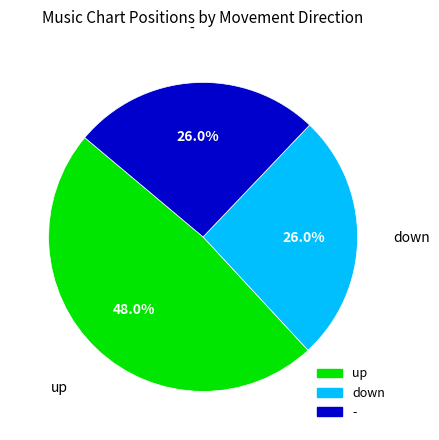

To the nearest percent, what is the difference between the up and down slice percentages?

22%